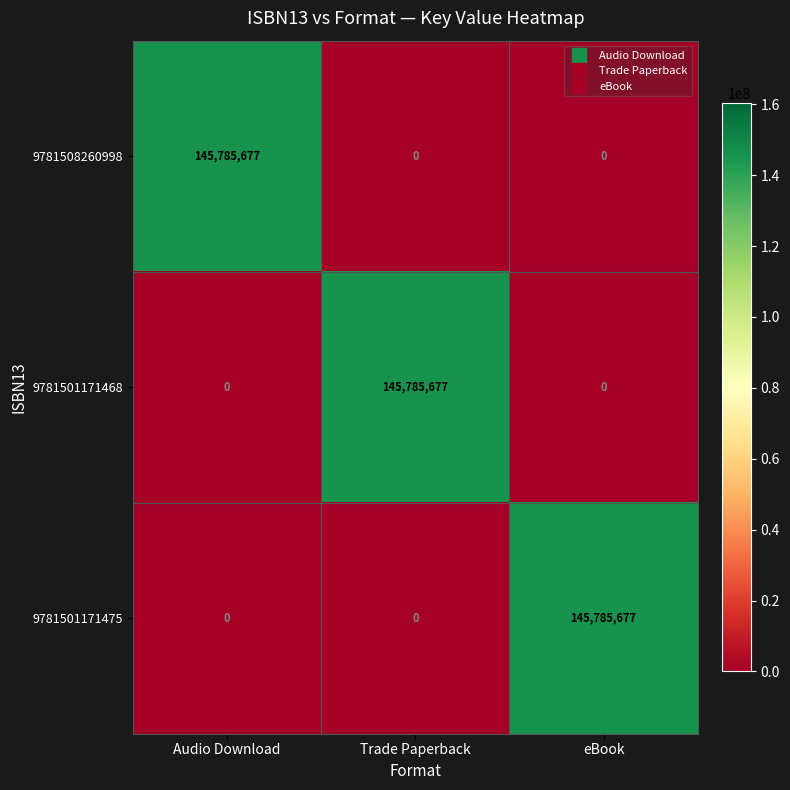

What is the spread (max minus min) of values at Trade Paperback?

145785677